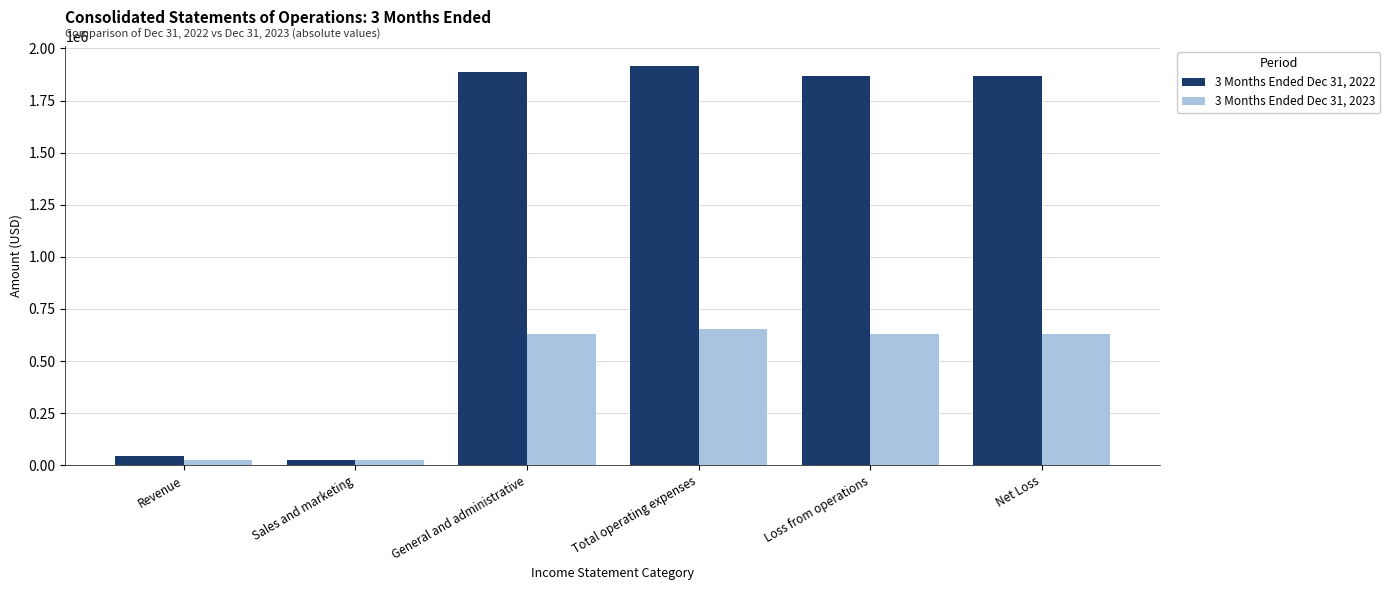

The value of 3 Months Ended Dec 31, 2023 at Sales and marketing is 25015. True or false?

True